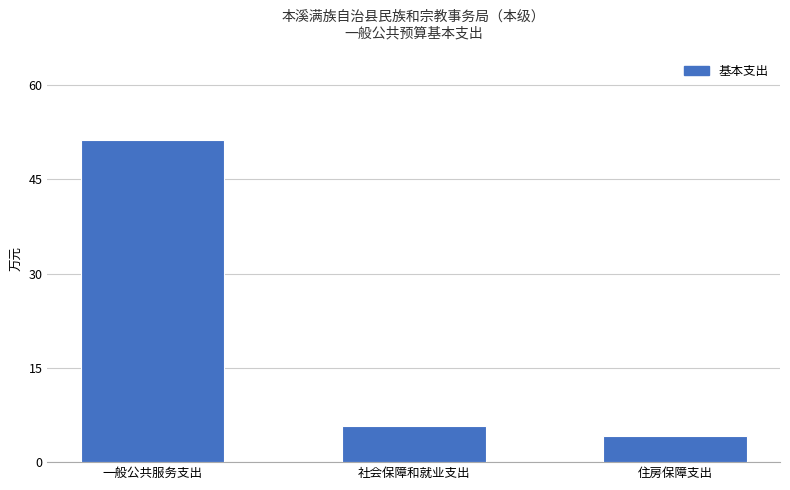

What is the difference between the maximum and minimum values?

47.0